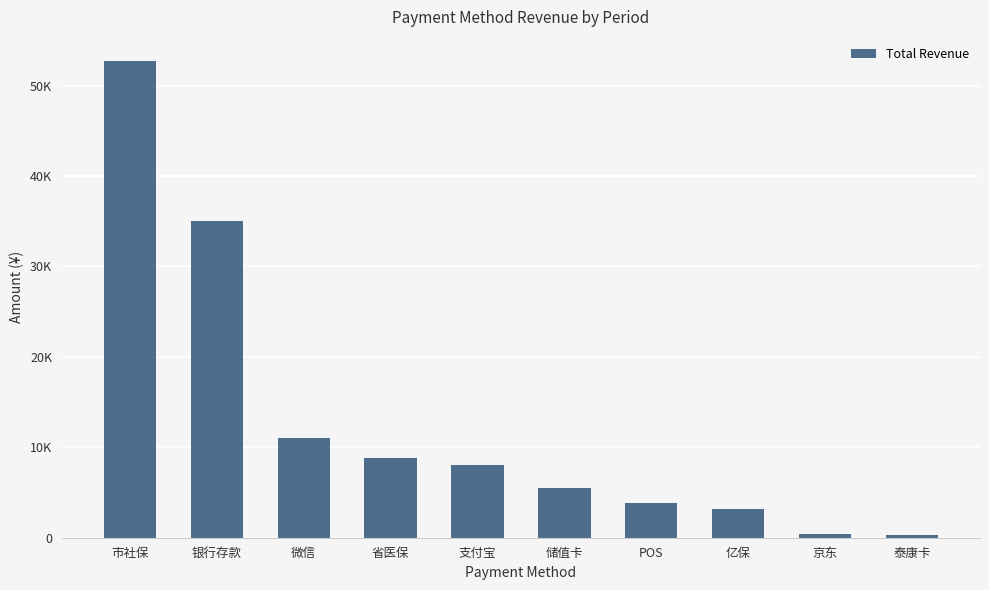

Read the value at 微信.

11007.8